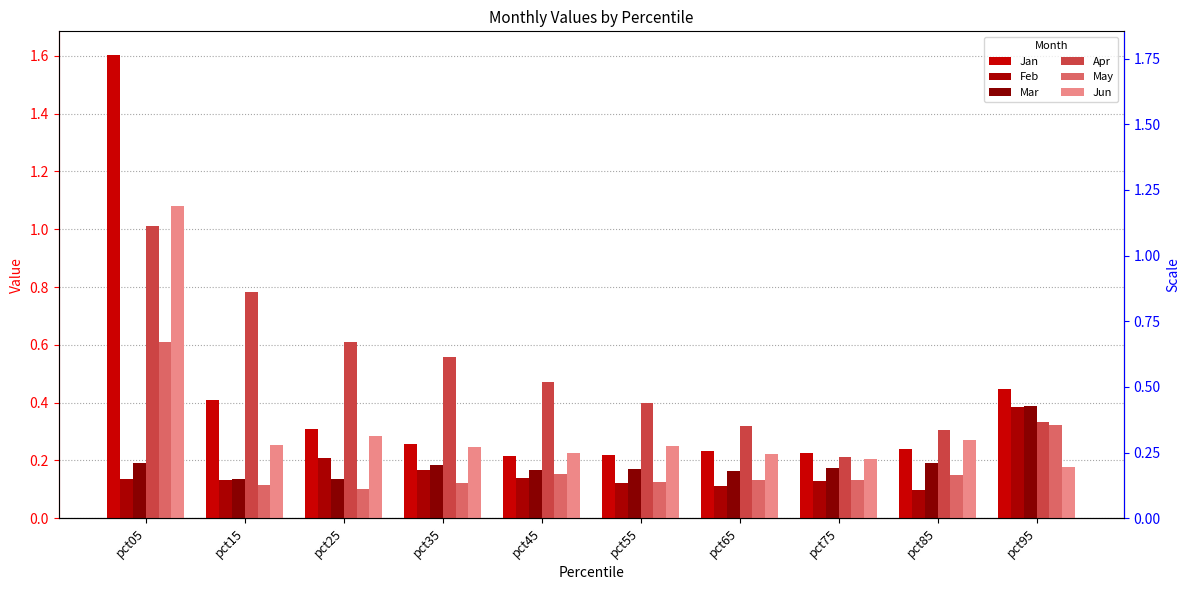

Which category has the highest value in the Mar series?

pct95